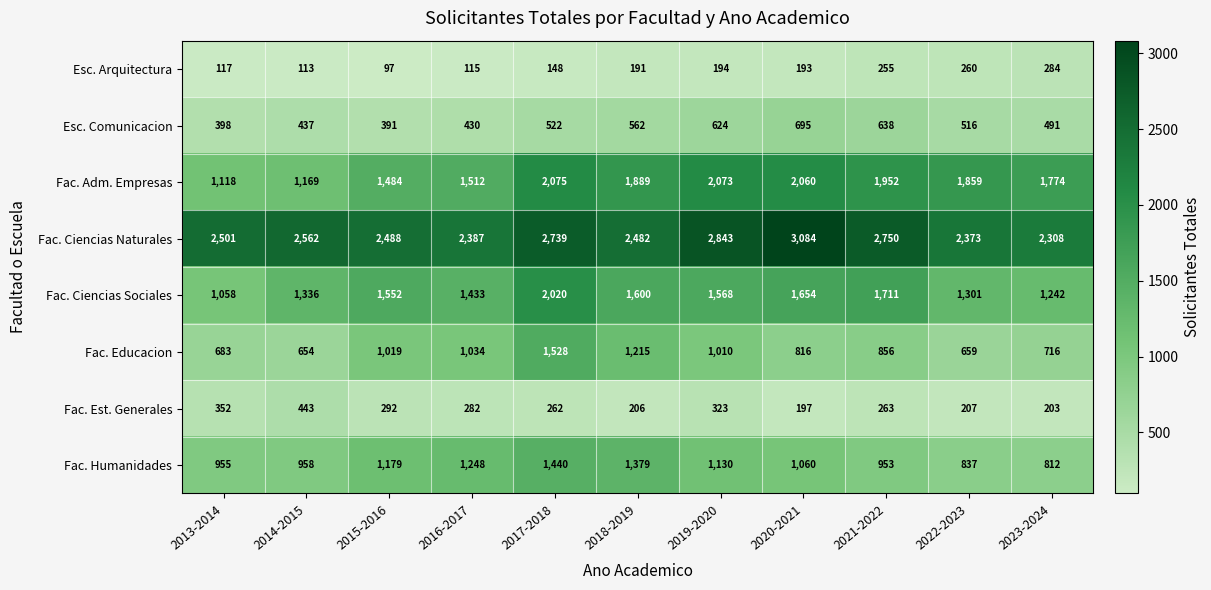

What is the sum of all Esc. Arquitectura values?

1967